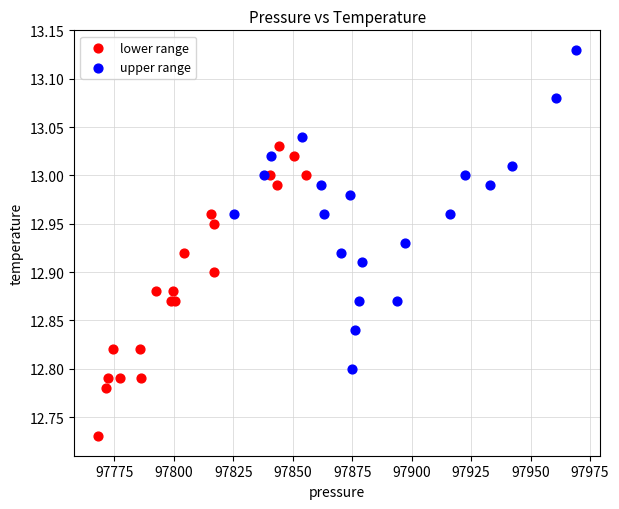

What are all the series names shown in the legend?

lower range, upper range